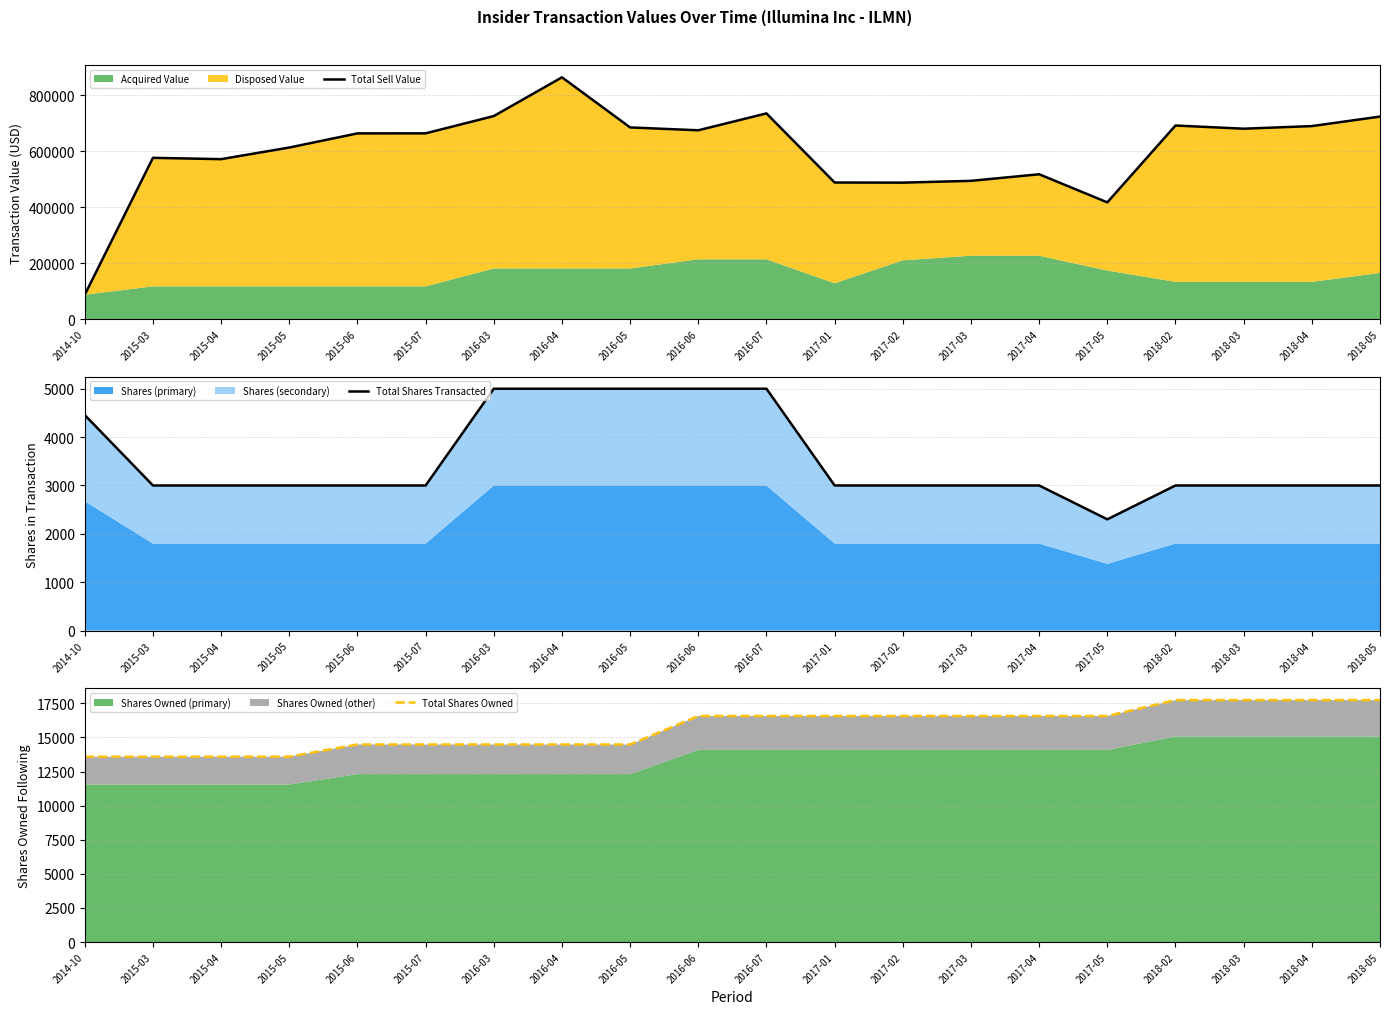

Read the Total Shares Owned value at 2015-07.

14483